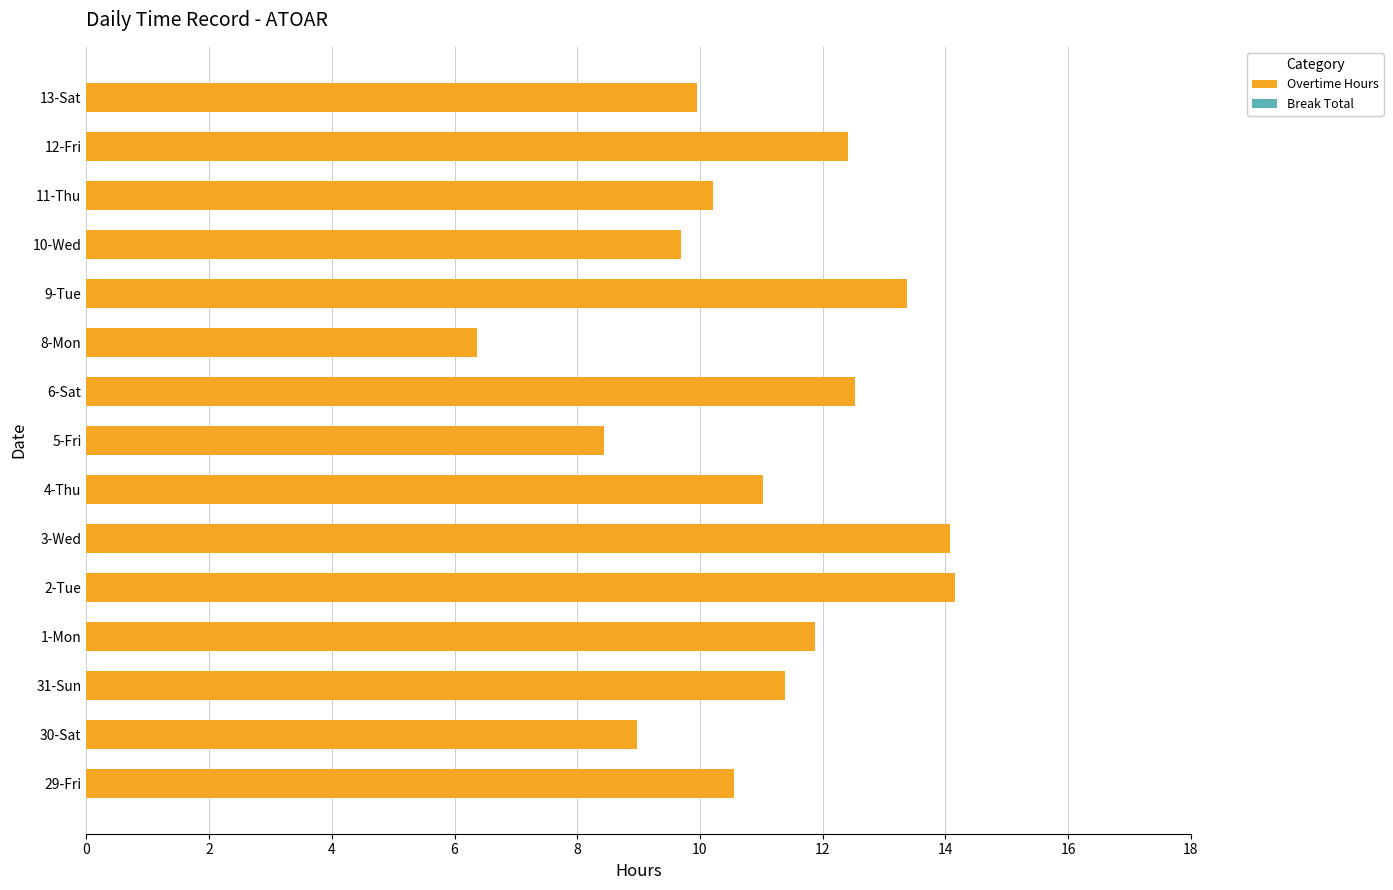

What value does the data have at 8-Mon?

6.4